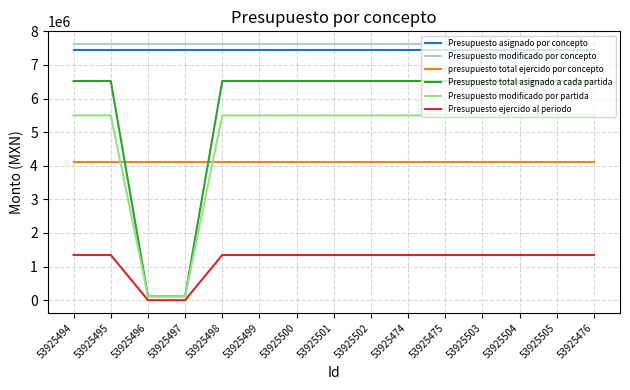

Reading left to right, transcribe all the data shown in this chart.

Presupuesto asignado por concepto: 7445124.0	7445124.0	7445124.0	7445124.0	7445124.0	7445124.0	7445124.0	7445124.0	7445124.0	7445124.0	7445124.0	7445124.0	7445124.0	7445124.0	7445124.0
Presupuesto modificado por concepto: 7620849.0	7620849.0	7620849.0	7620849.0	7620849.0	7620849.0	7620849.0	7620849.0	7620849.0	7620849.0	7620849.0	7620849.0	7620849.0	7620849.0	7620849.0
presupuesto total ejercido por concepto: 4100795.5	4100795.5	4100795.5	4100795.5	4100795.5	4100795.5	4100795.5	4100795.5	4100795.5	4100795.5	4100795.5	4100795.5	4100795.5	4100795.5	4100795.5
Presupuesto total asignado a cada partida: 6524275.0	6524275.0	116116.0	116116.0	6524275.0	6524275.0	6524275.0	6524275.0	6524275.0	6524275.0	6524275.0	6524275.0	6524275.0	6524275.0	6524275.0
Presupuesto modificado por partida: 5500000.0	5500000.0	116116.0	116116.0	5500000.0	5500000.0	5500000.0	5500000.0	5500000.0	5500000.0	5500000.0	5500000.0	5500000.0	5500000.0	5500000.0
Presupuesto ejercido al periodo: 1344987.5	1344987.5	0.0	0.0	1344987.5	1344987.5	1344987.5	1344987.5	1344987.5	1344987.5	1344987.5	1344987.5	1344987.5	1344987.5	1344987.5